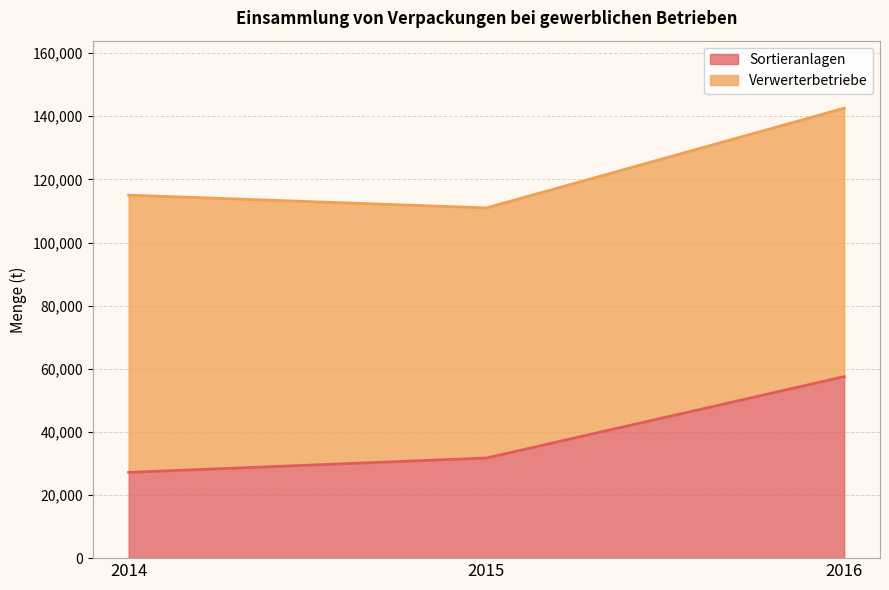

What is the sum of all values?

116403